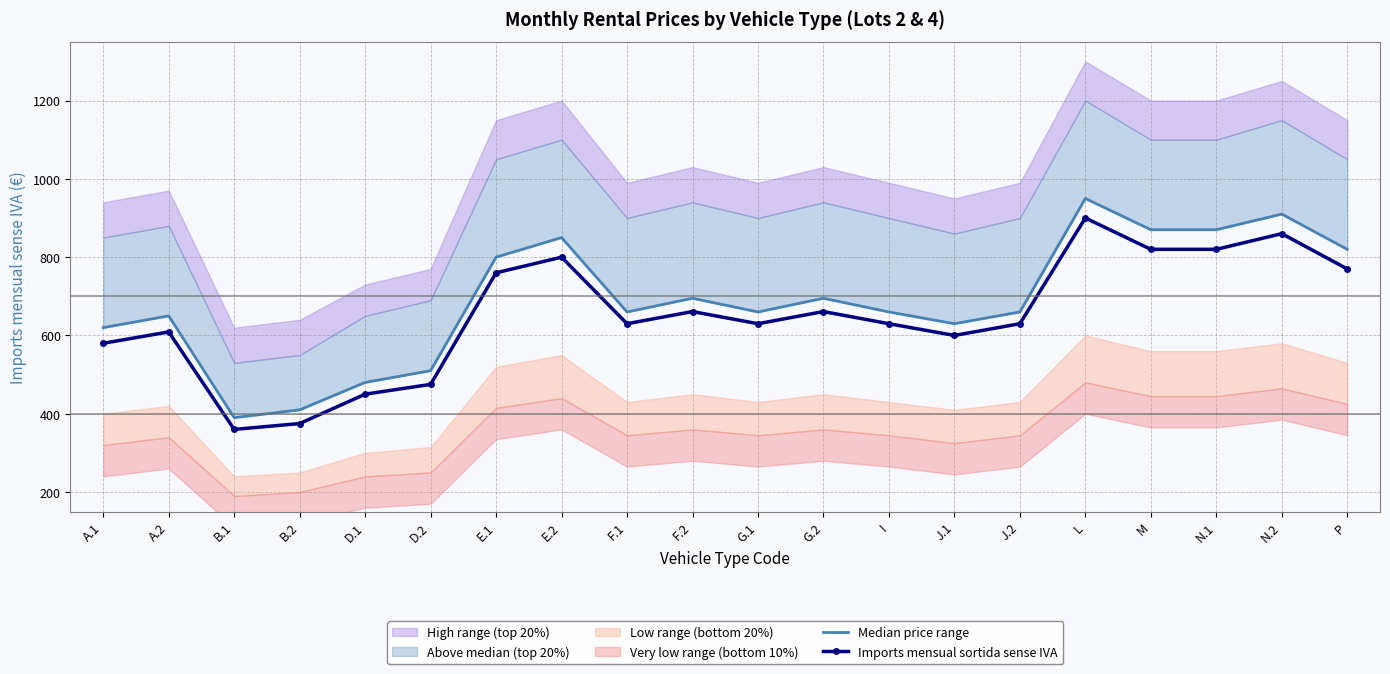

How many values in the Median price range series exceed 660?

9